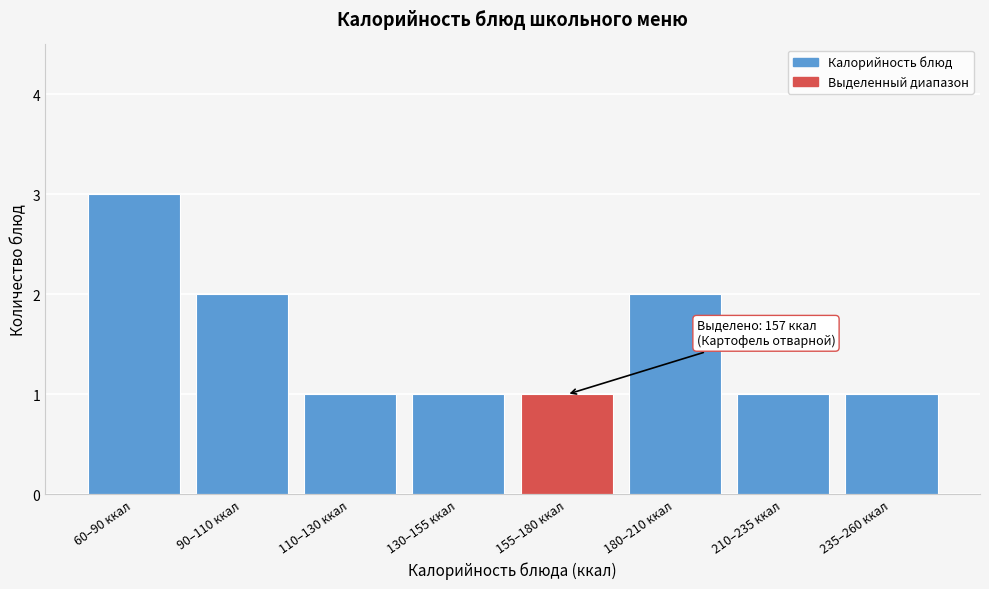

Reading right to left, what are all the values shown in this chart?

1	1	2	1	1	1	2	3